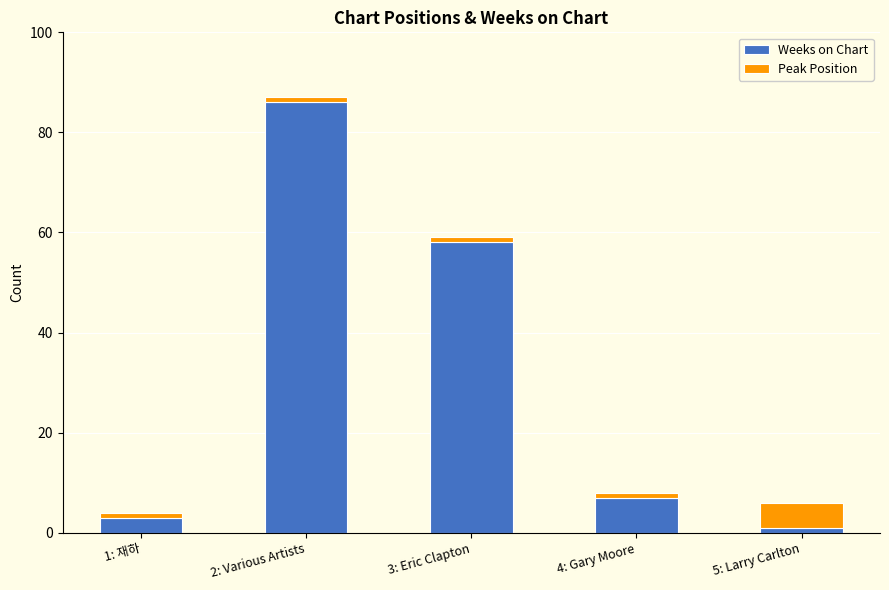

At which label does Weeks on Chart reach its peak?

2: Various Artists